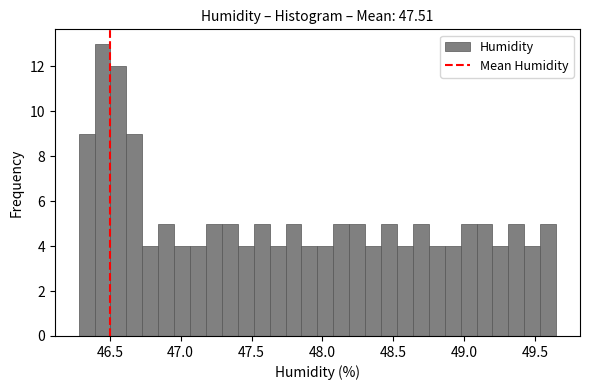

Read against the x-axis, roughly where is the centre of the tallest bar?

46.45